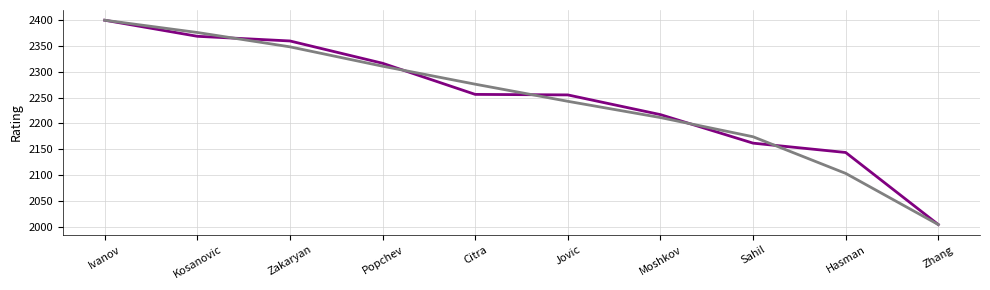

What is the spread (max minus min) of values at Kosanovic?

7.3